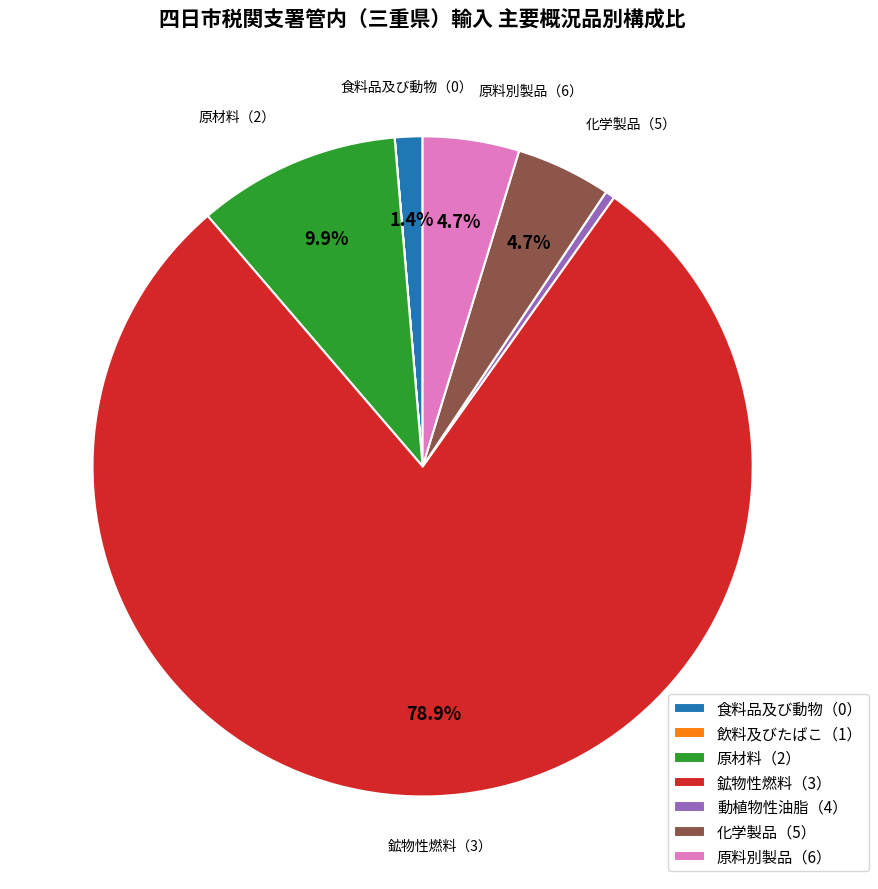

True or false: 鉱物性燃料（3） accounts for 86% of the total.

False